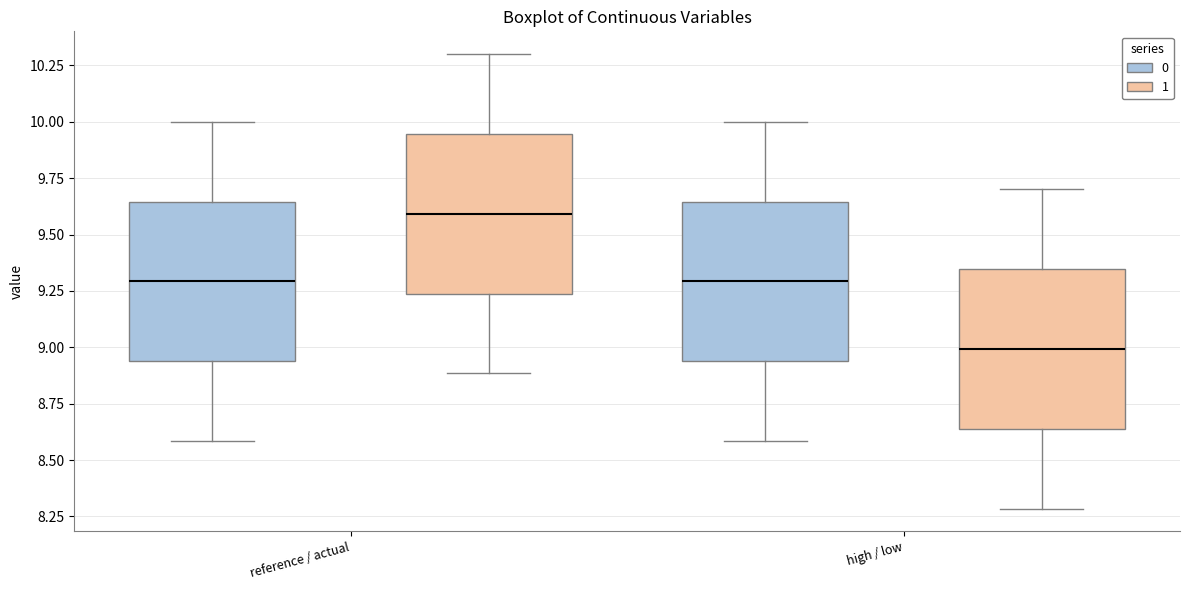

Where does the upper whisker of the box for reference / actual (0) end on the y-axis? The values are not printed on the chart, so give them approximately, as read against the axis.

10.00